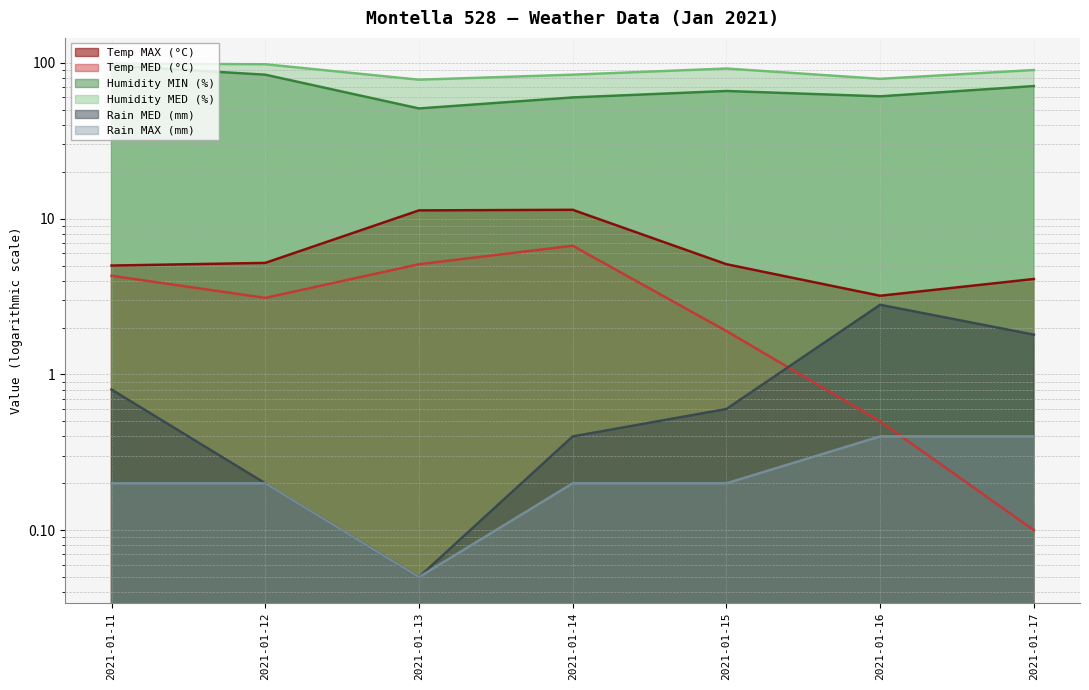

True or false: Humidity MIN (%) and Temp MED (°C) intersect in this chart.

False